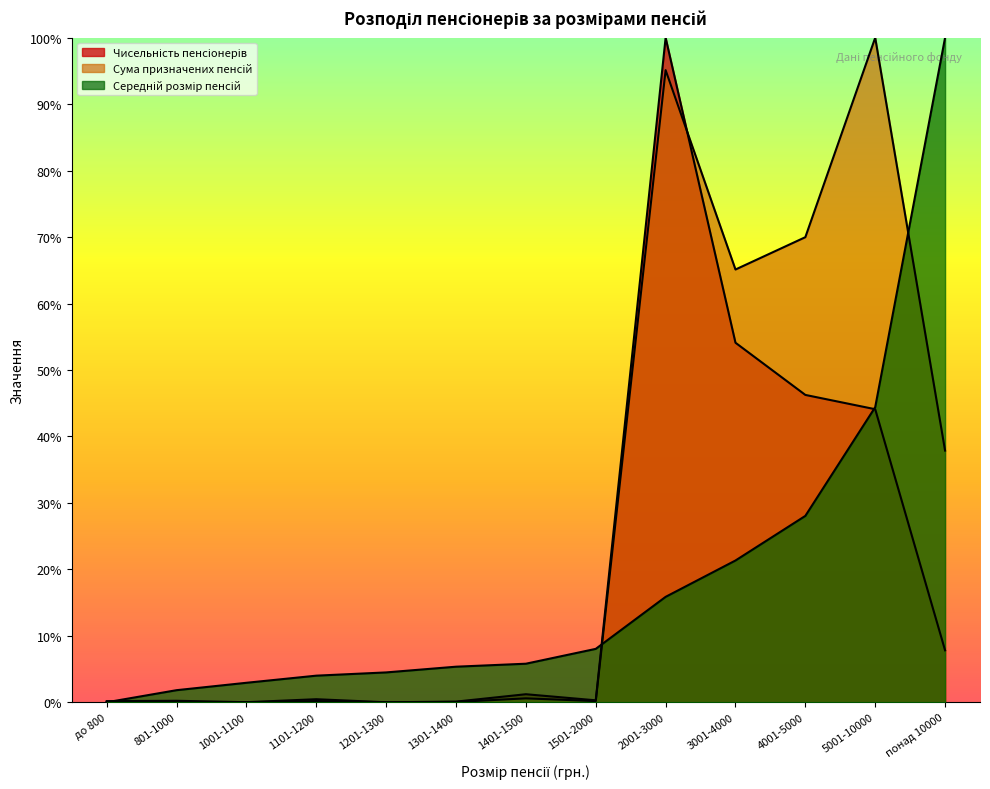

How many values in Чисельність пенсіонерів are above zero?

12